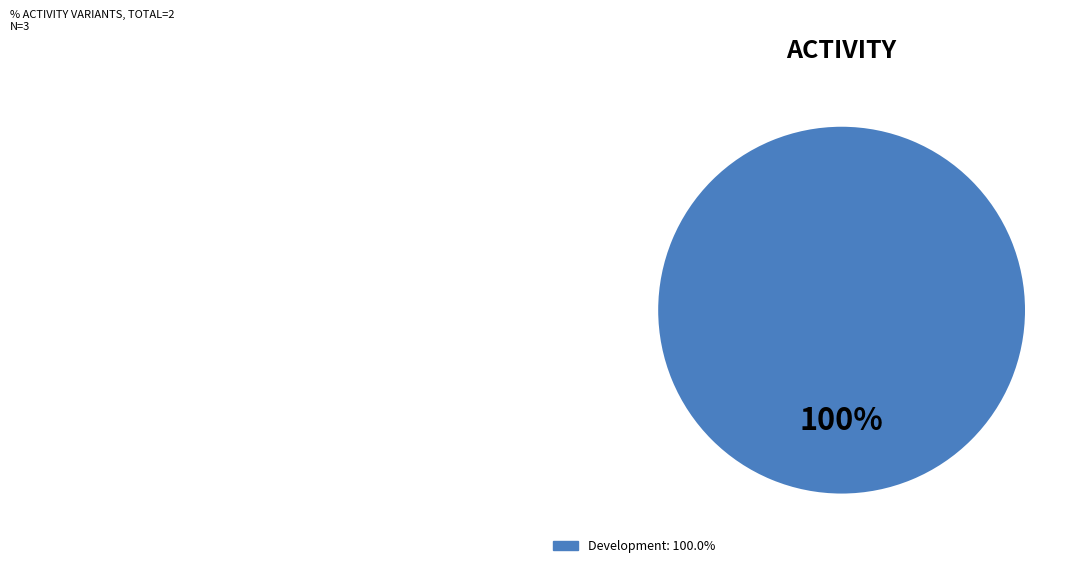

Is there any slice that represents more than half of the pie?

Yes